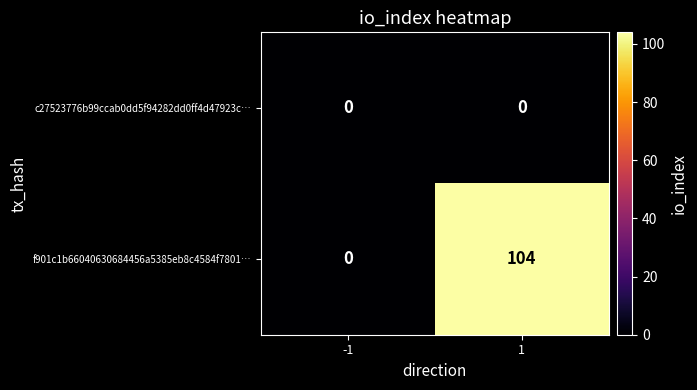

List the labels in order of f901c1b66040630684456a5385eb8c4584f7801… value, smallest first.

-1, 1